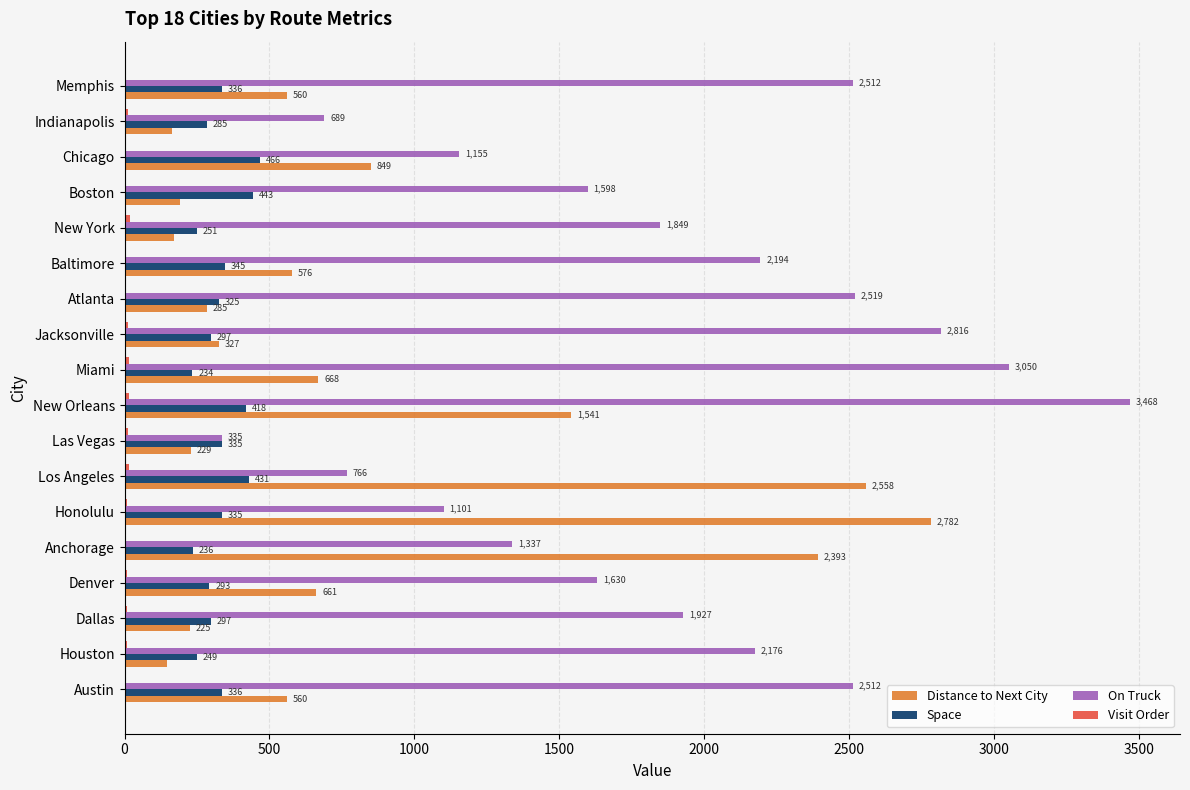

What is the sum of the Space values at Las Vegas and New York?

586.0